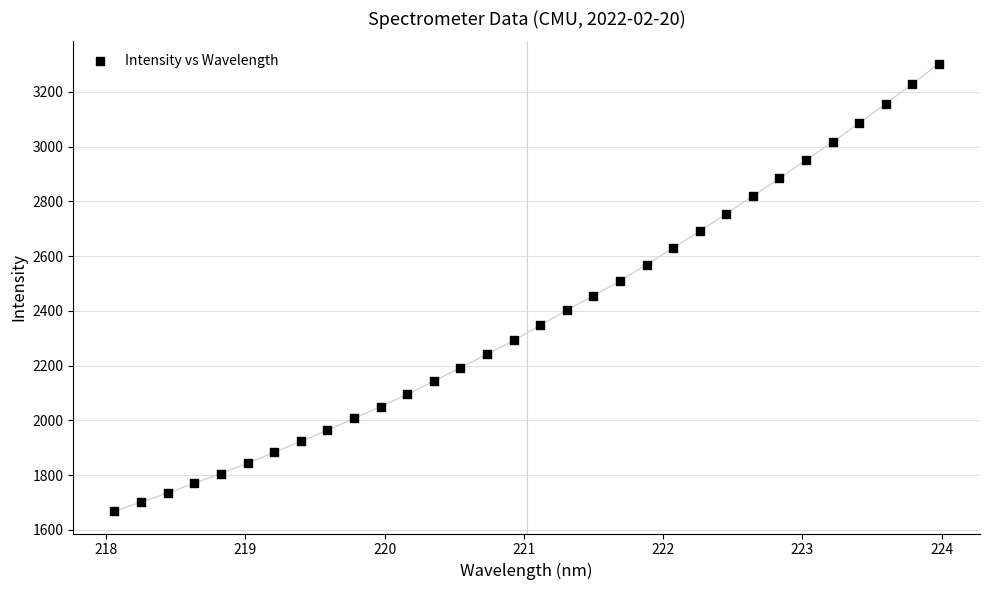

What is the range of Y values (max minus min)?

1633.4